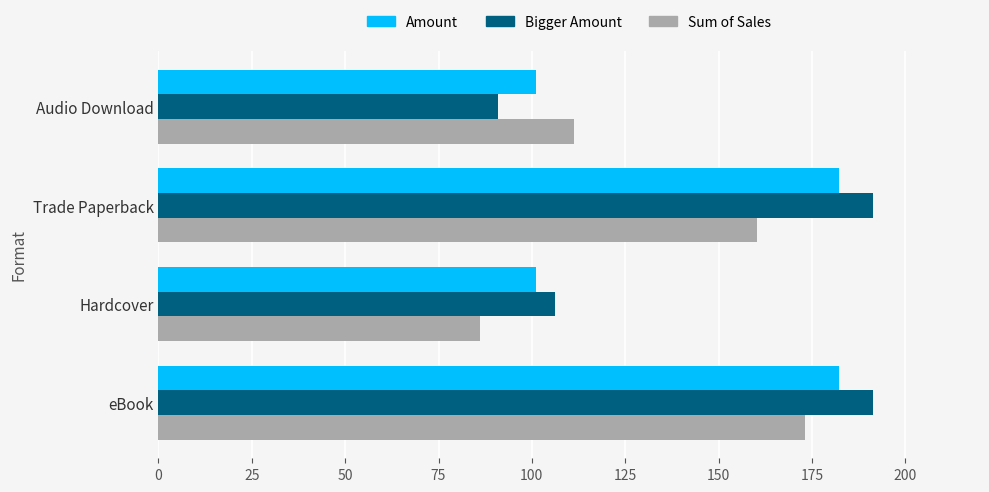

At how many categories does at least one series exceed 173?

2